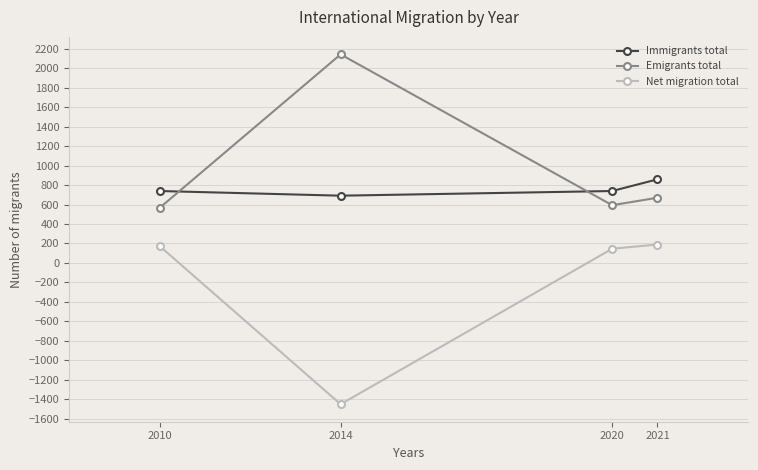

True or false: Immigrants total has more than 1 points higher than both neighbors.

False